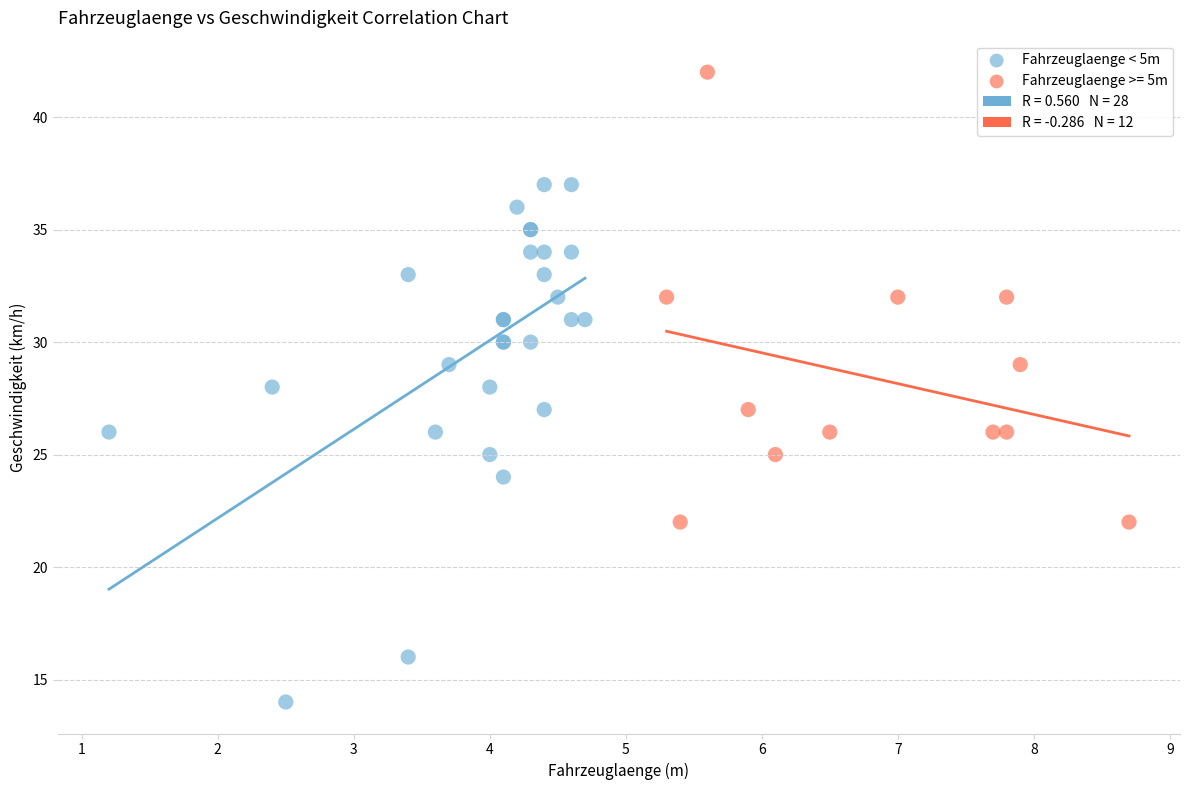

Which series reaches the minimum Y coordinate?

Fahrzeuglaenge < 5m